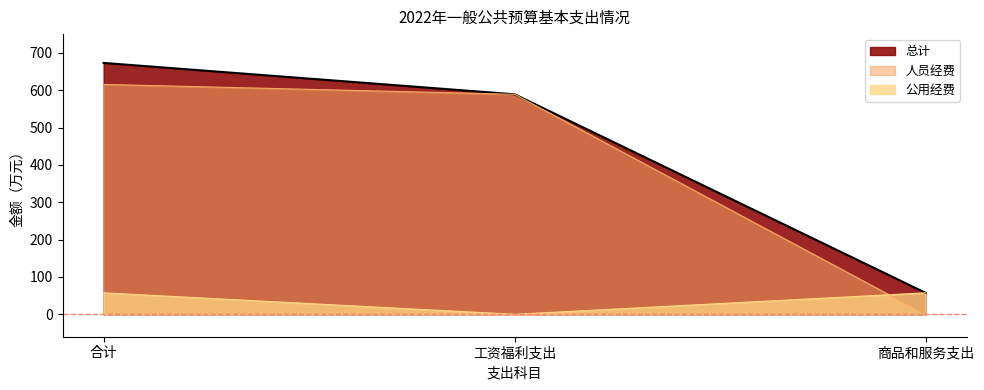

Reading left to right, extract all data points from this chart.

总计: 672.9	588.9	57.5
人员经费: 615.4	588.9	0.0
公用经费: 57.5	0.0	57.5